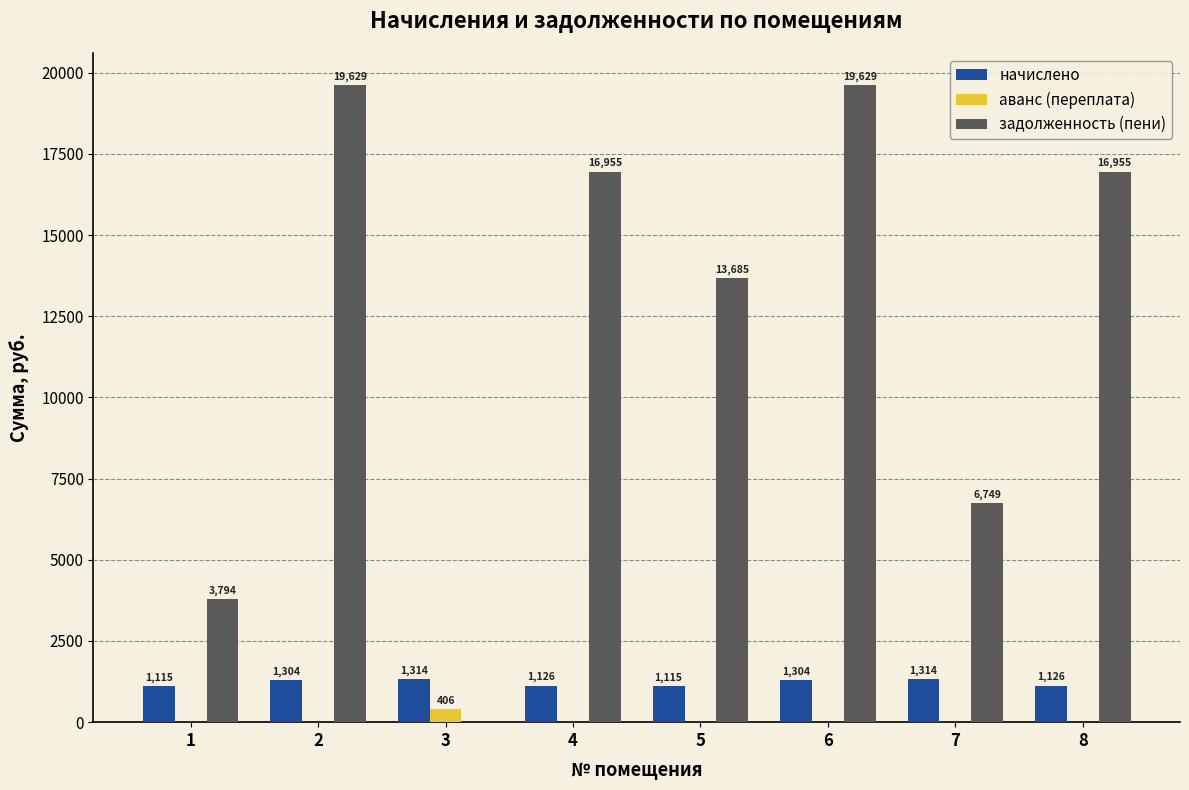

Which series has the largest total across all categories?

задолженность (пени)